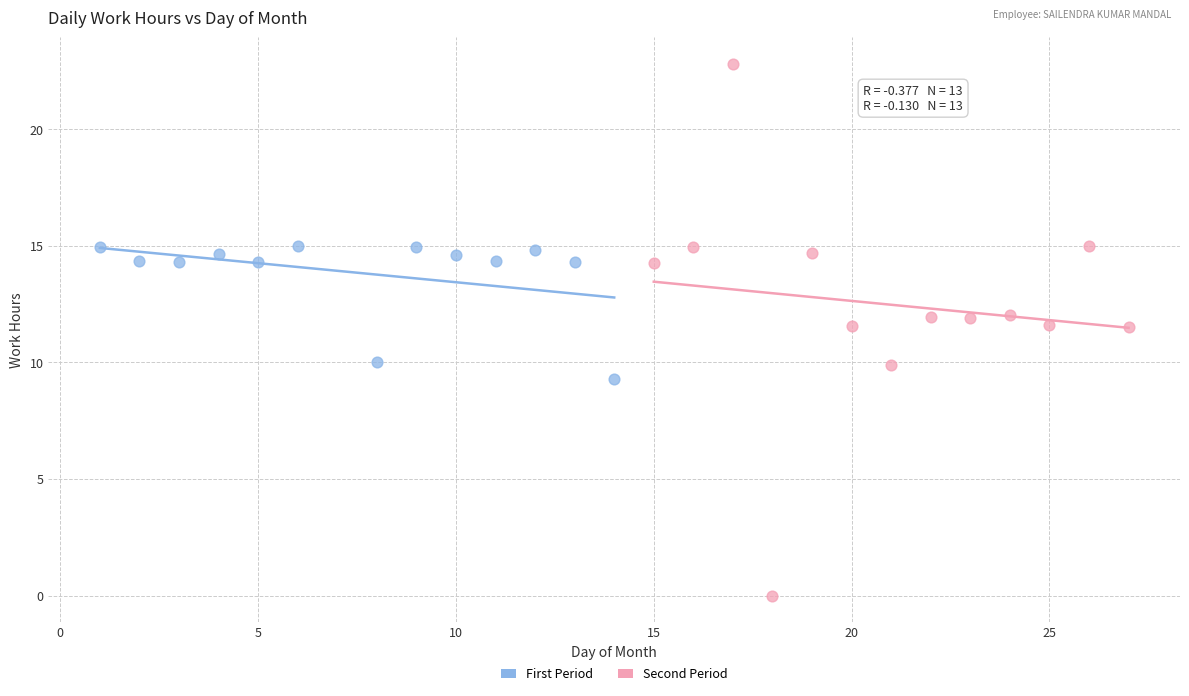

Which series reaches the minimum Y coordinate?

Second Period